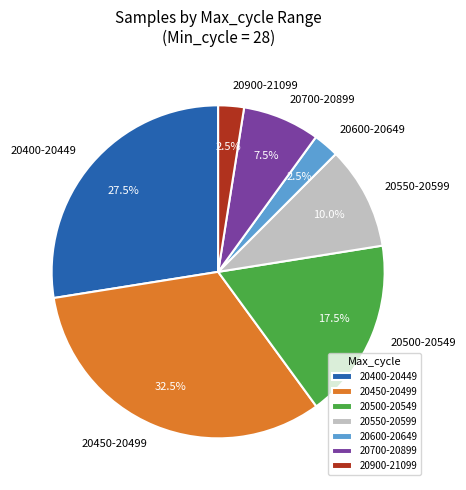

Between 20500-20549 and 20600-20649, which is larger?

20500-20549